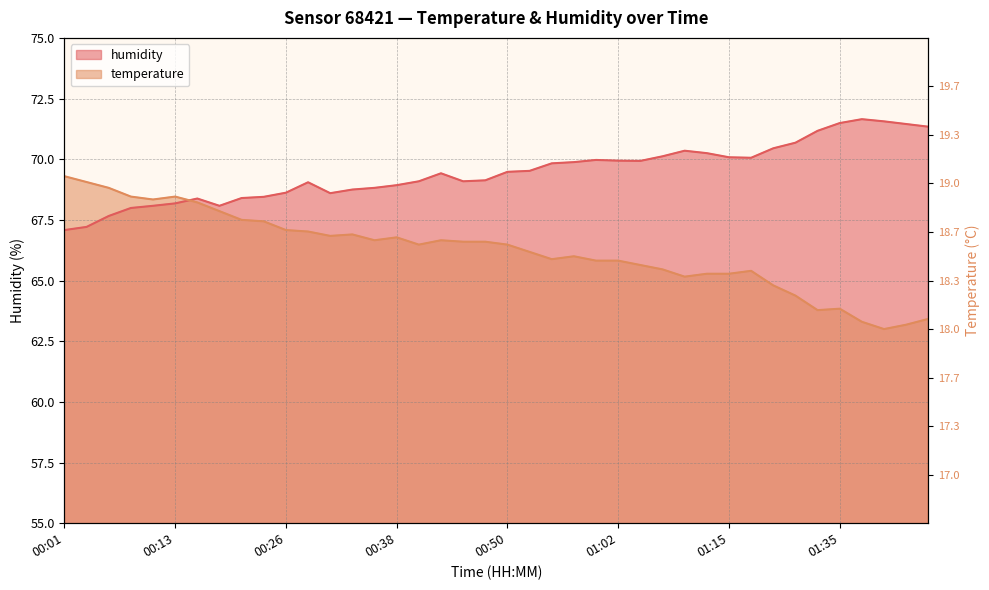

Is it true that humidity equals 71.5 at 01:35?

True